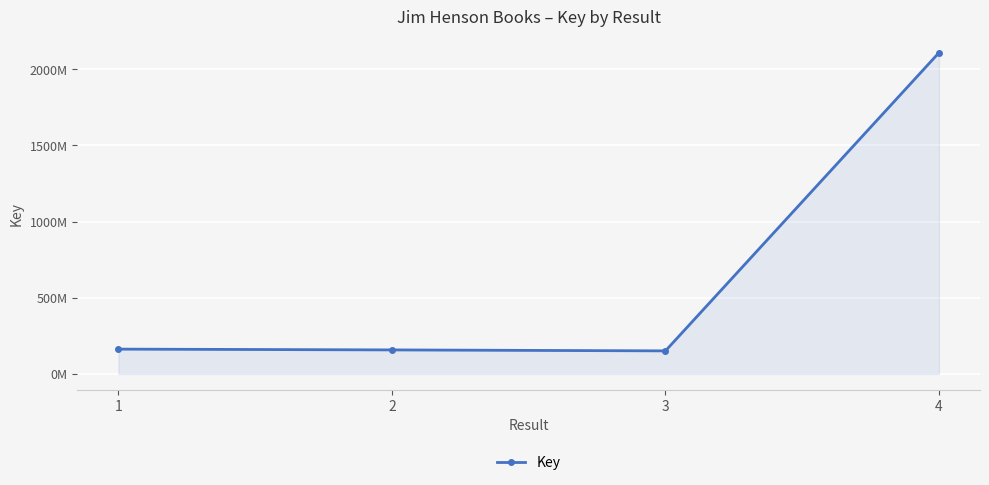

Which label corresponds to the smallest value in the chart?

3